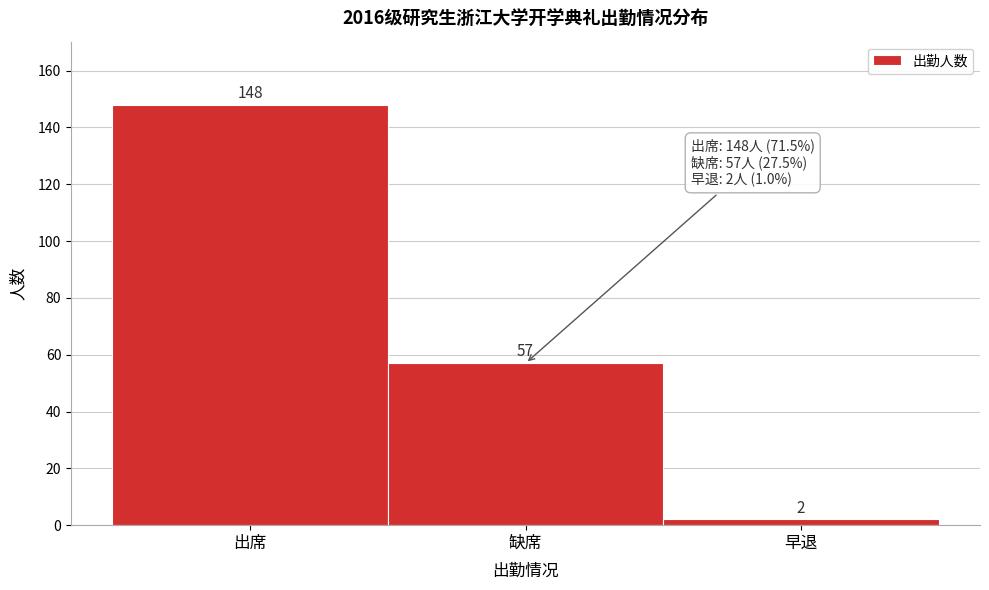

Reading left to right, transcribe all the data shown in this chart.

出席=148	缺席=57	早退=2